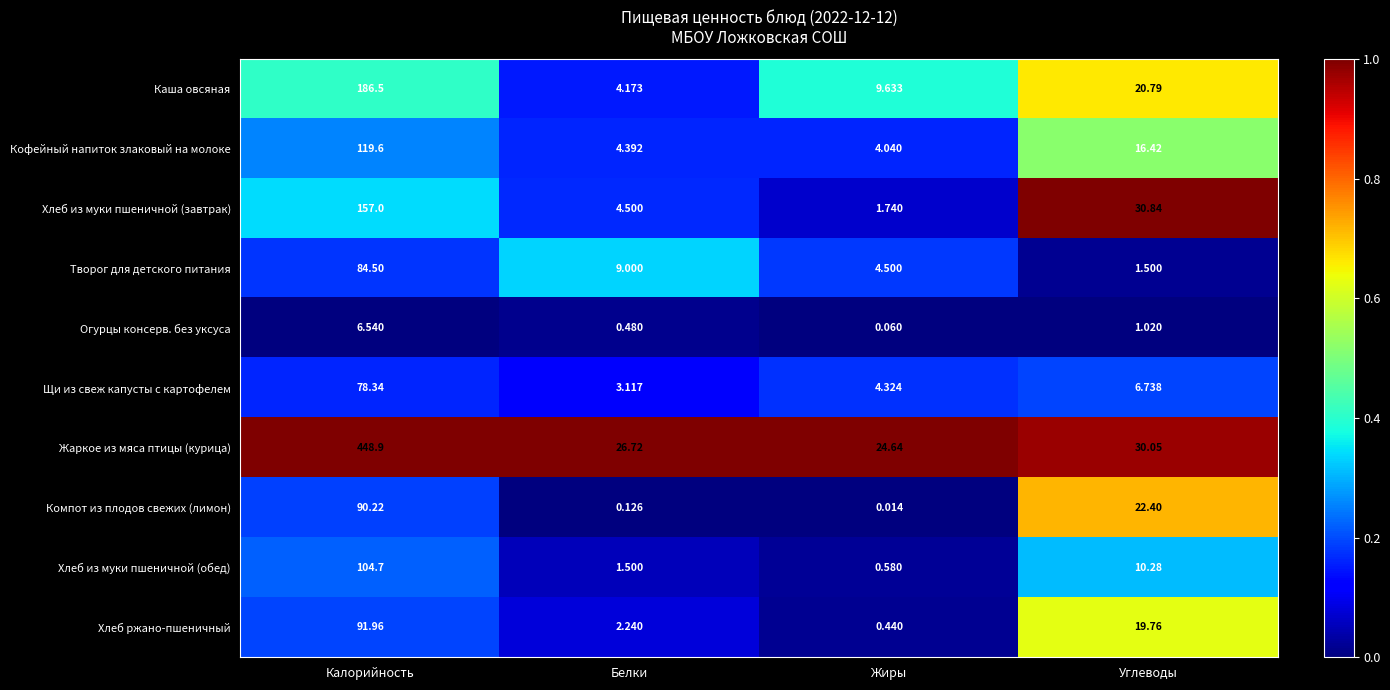

Between Калорийность and Жиры, which series saw the biggest shift?

Жаркое из мяса птицы (курица)